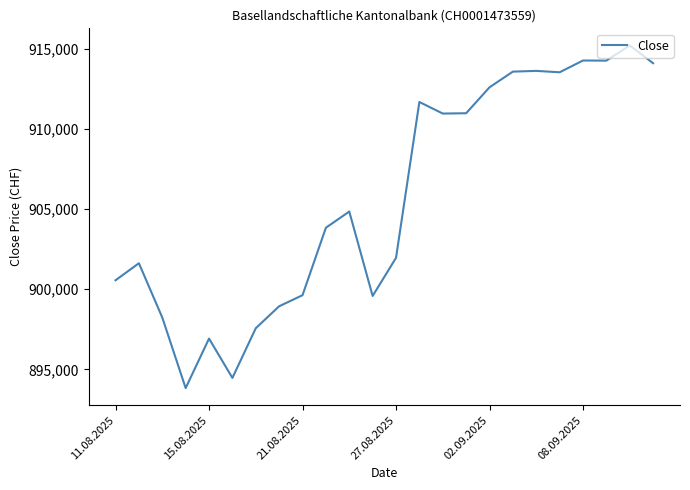

What is the greatest value displayed?

915204